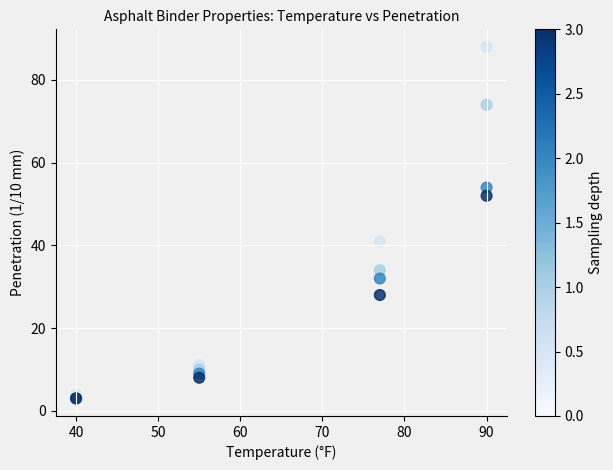

Across all series, what Y value is closest to 45?

41